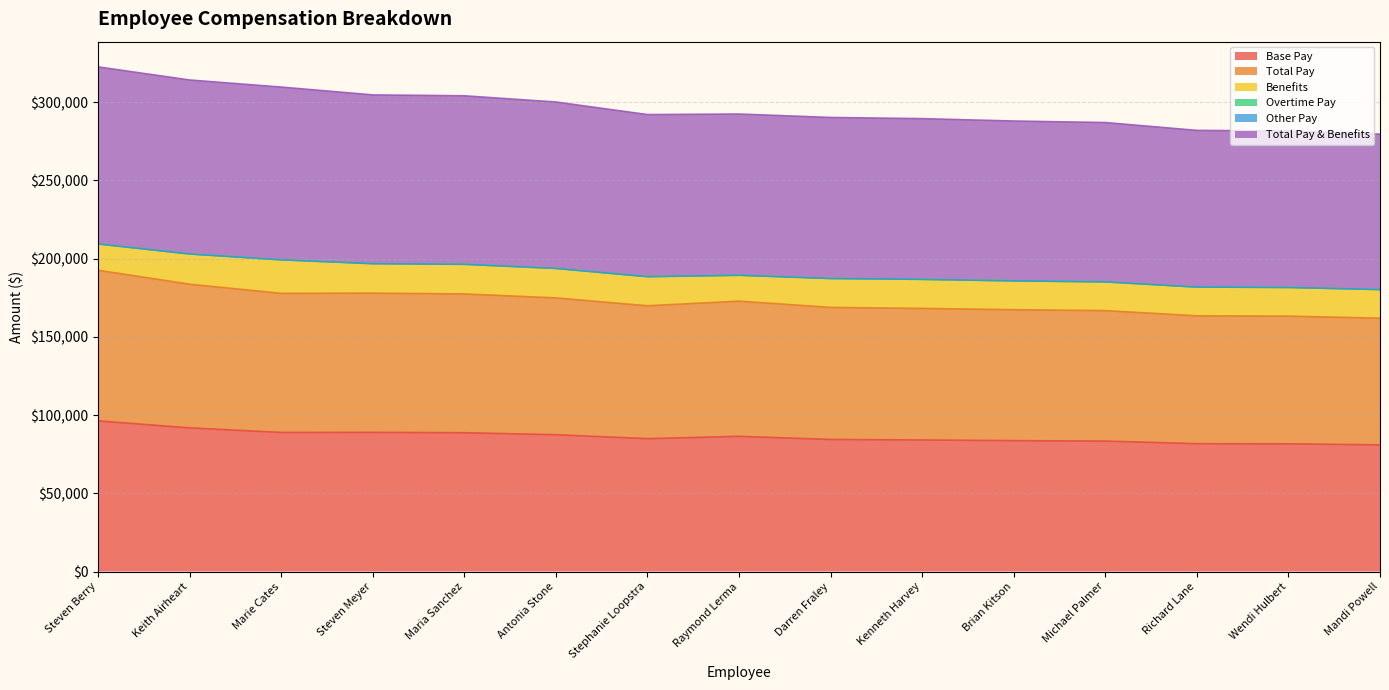

How many interior local peaks does the Total Pay & Benefits series have?

1